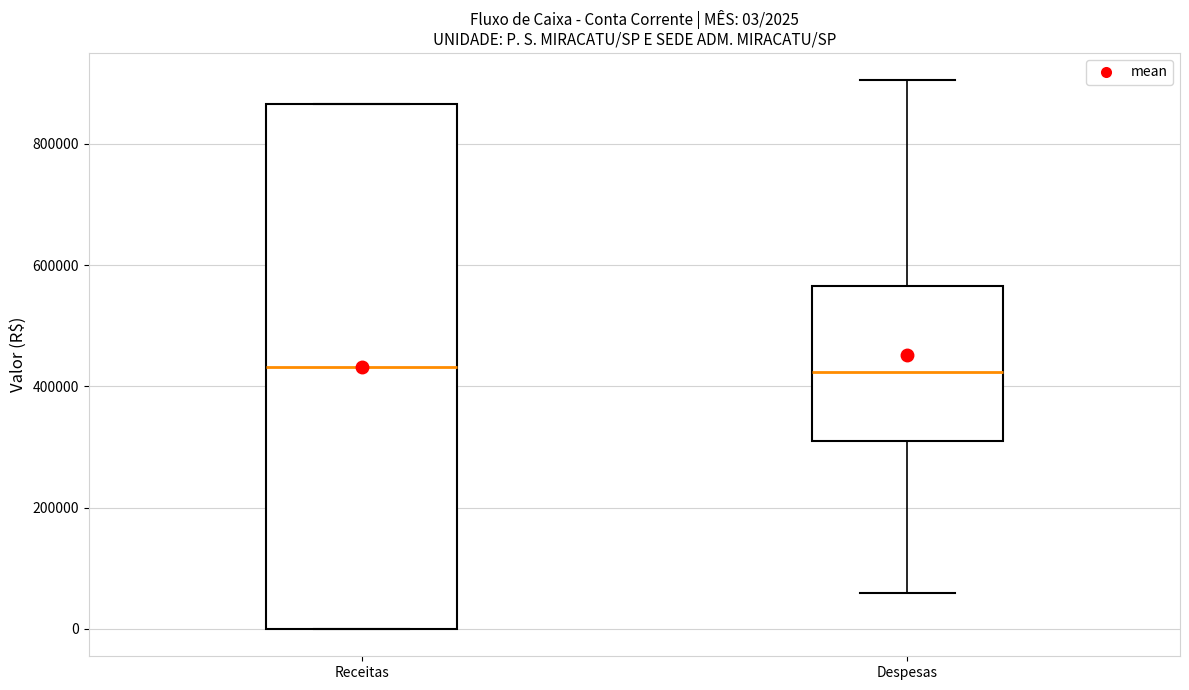

Comparing the boxes themselves (not the whiskers), which one is the tallest?

Receitas